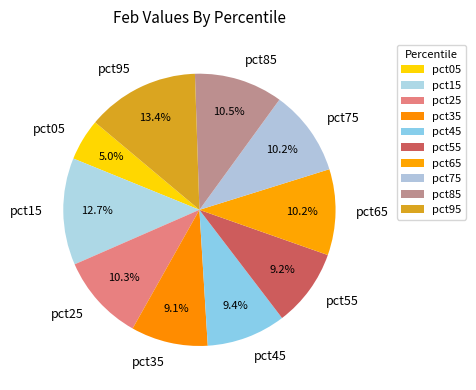

Does pct45 account for over 50% of the chart?

No